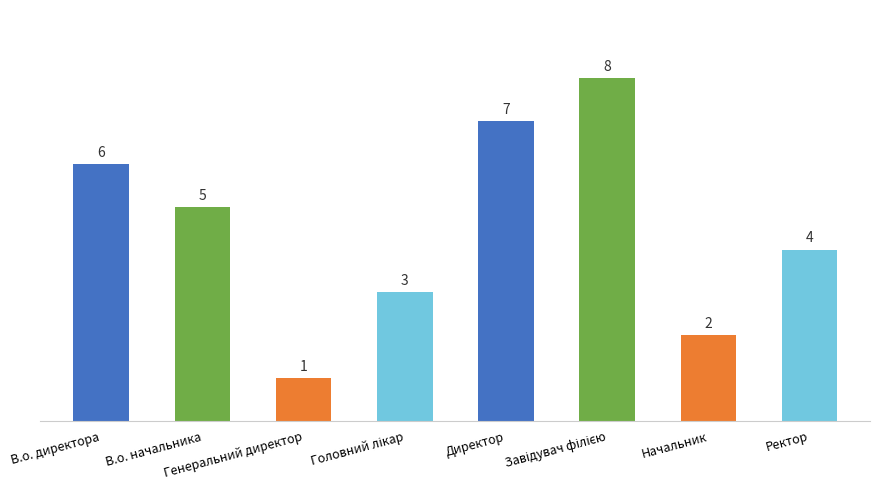

The value at В.о. директора is 3. True or false?

False